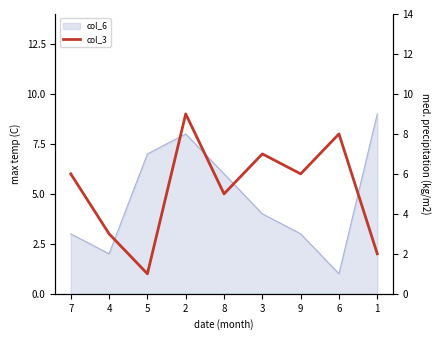

List the labels in order of value, largest first.

2, 6, 3, 7, 9, 8, 4, 1, 5